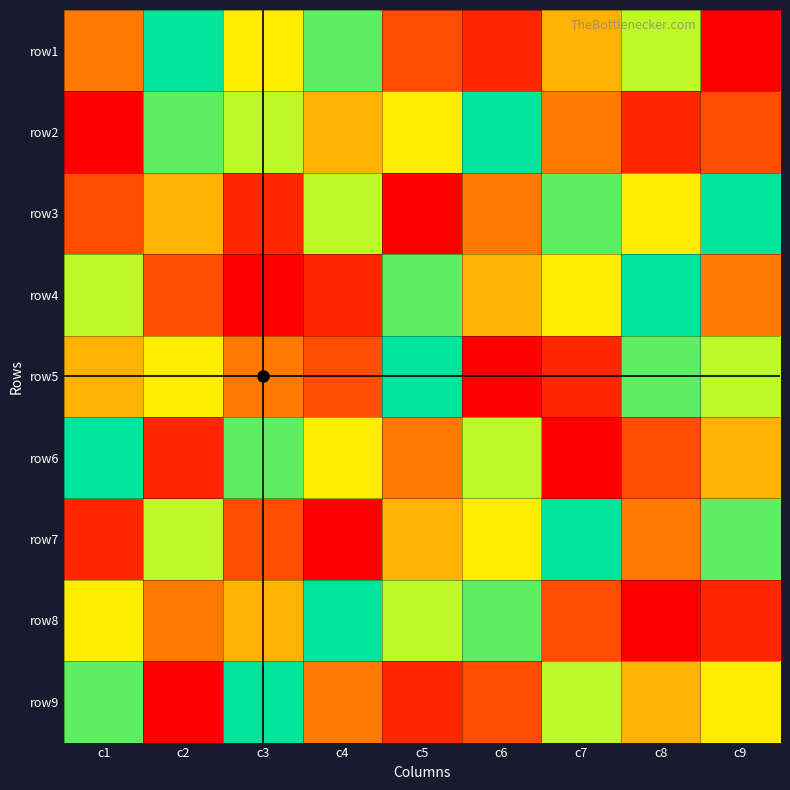

What is the total value across all series at c5?

45